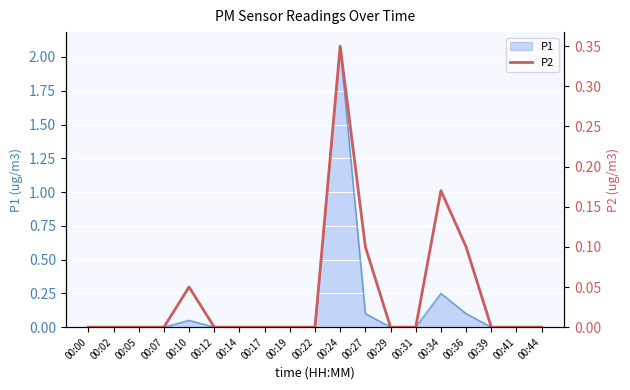

The value of P1 at 00:24 is 0.8. True or false?

False